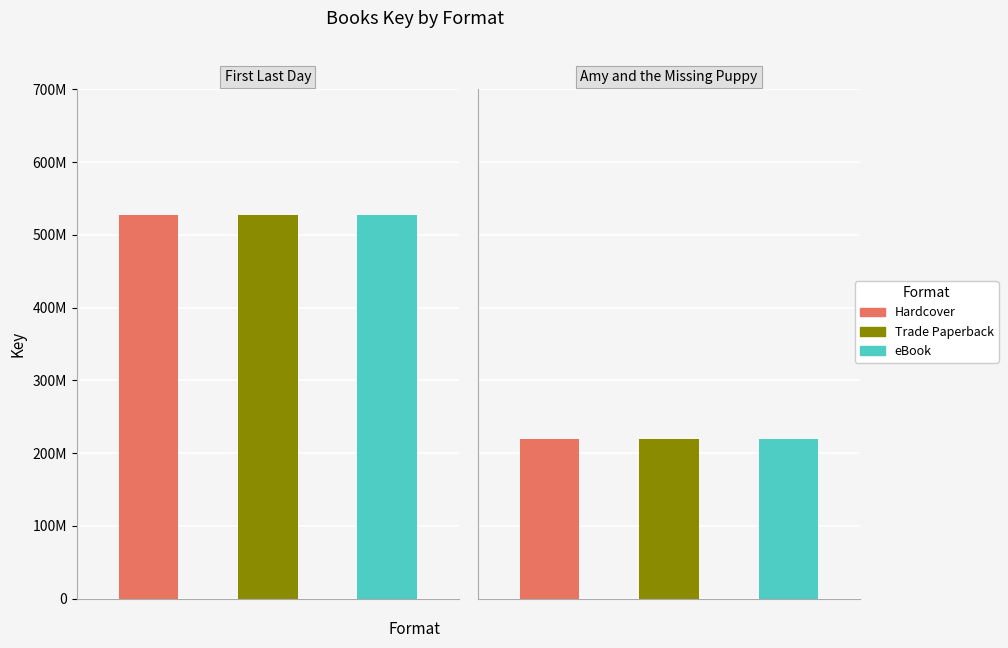

What is the minimum value shown in the chart?

219478898